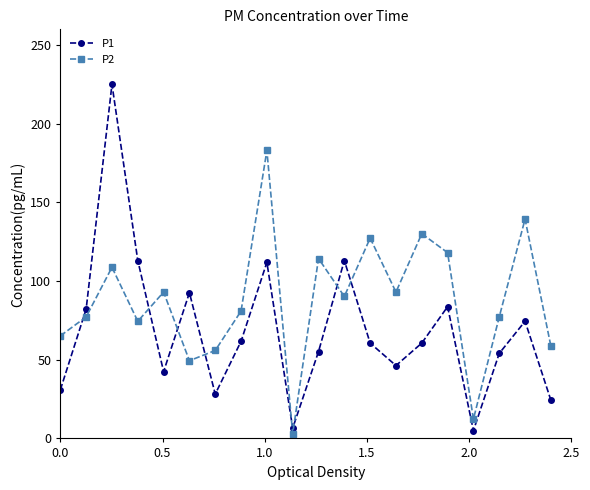

How many distinct data groups are displayed?

2